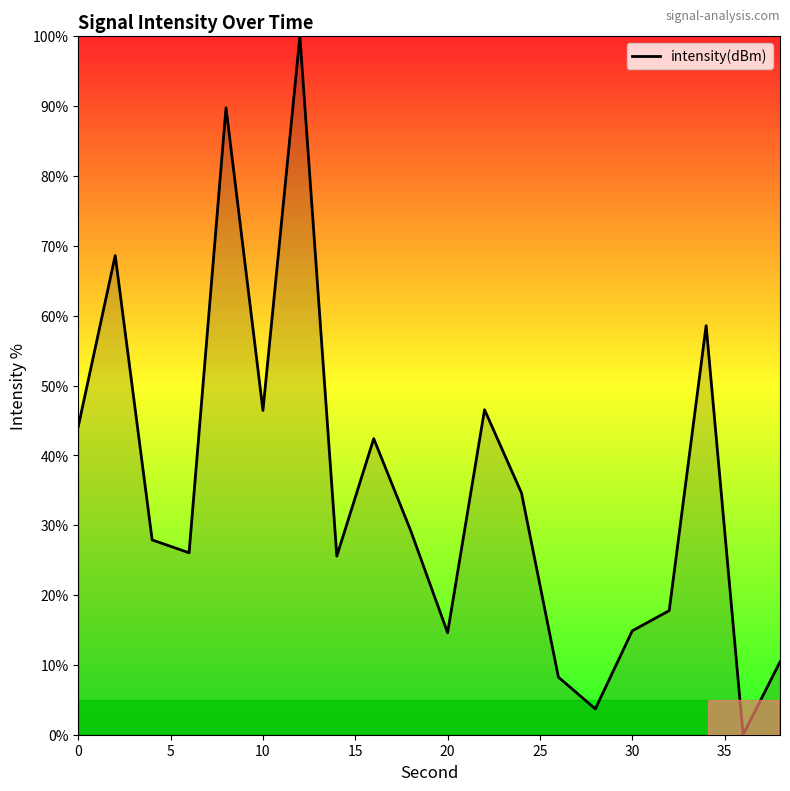

What is the difference between the maximum and minimum values?

100.0